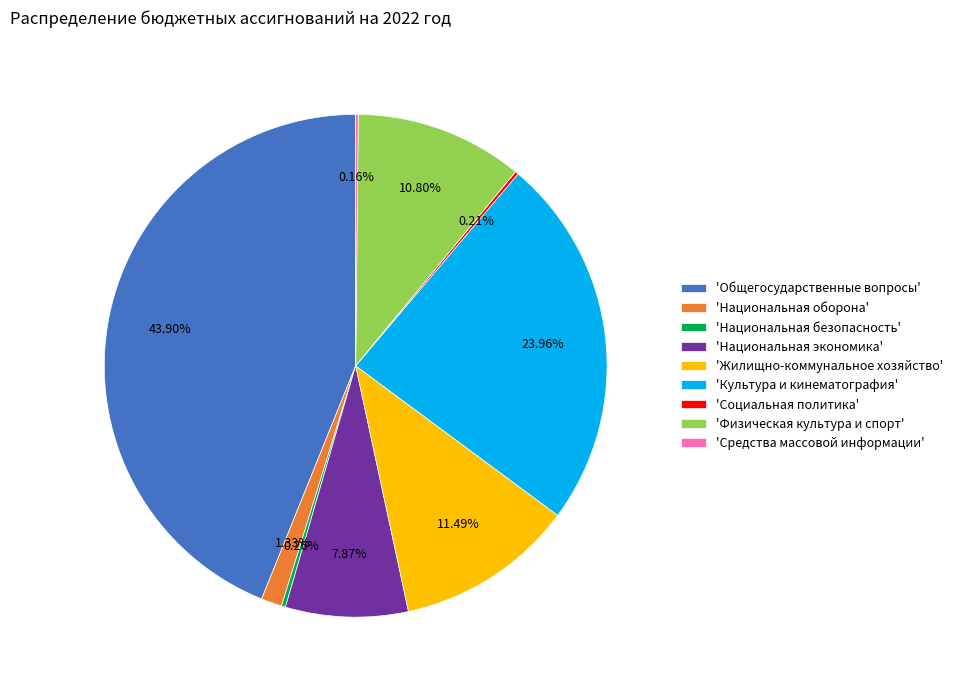

Does 'Национальная оборона' represent more than half of the total?

No